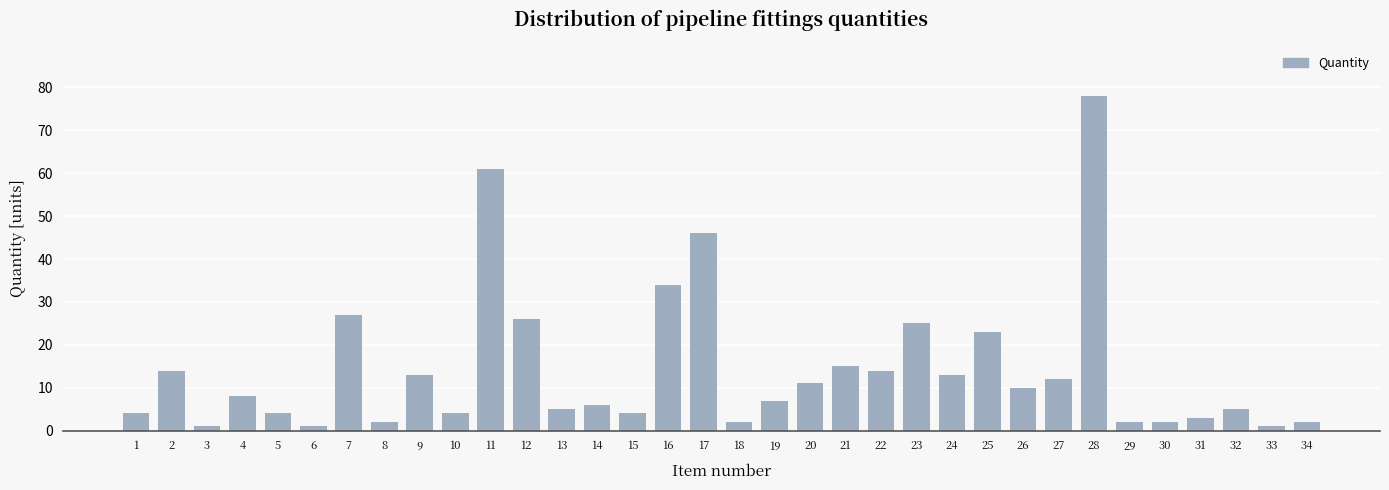

The value at 27 is 8. True or false?

False